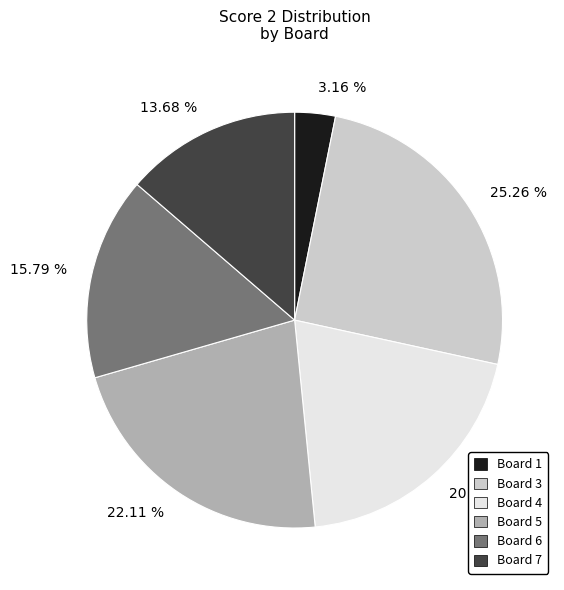

Combined, do 22.11 % and 3.16 % account for over 50%?

No